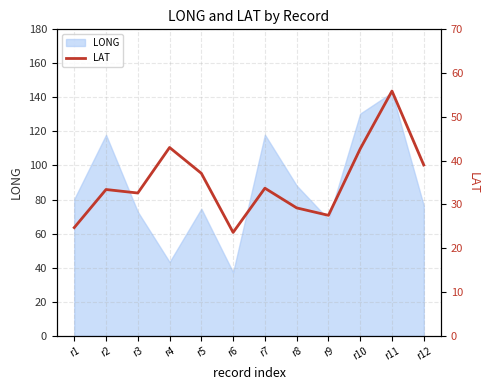

Reading right to left, extract all data points from this chart.

39.0	55.9	42.7	27.5	29.2	33.7	23.6	37.1	43.0	32.6	33.4	24.7